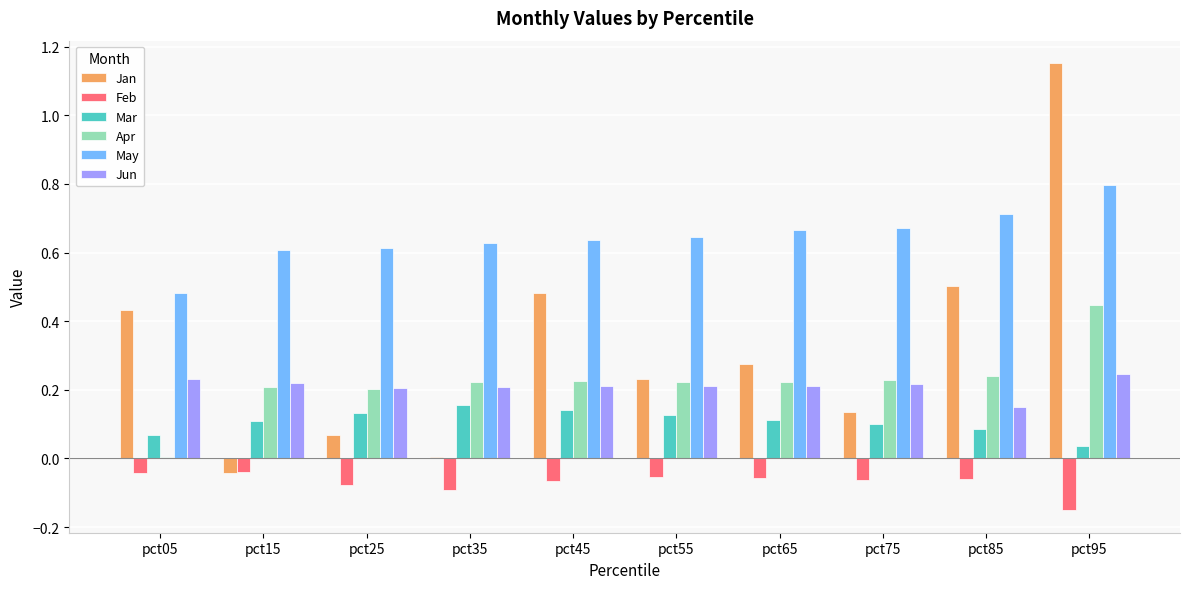

Which label corresponds to the largest value in the chart?

pct95